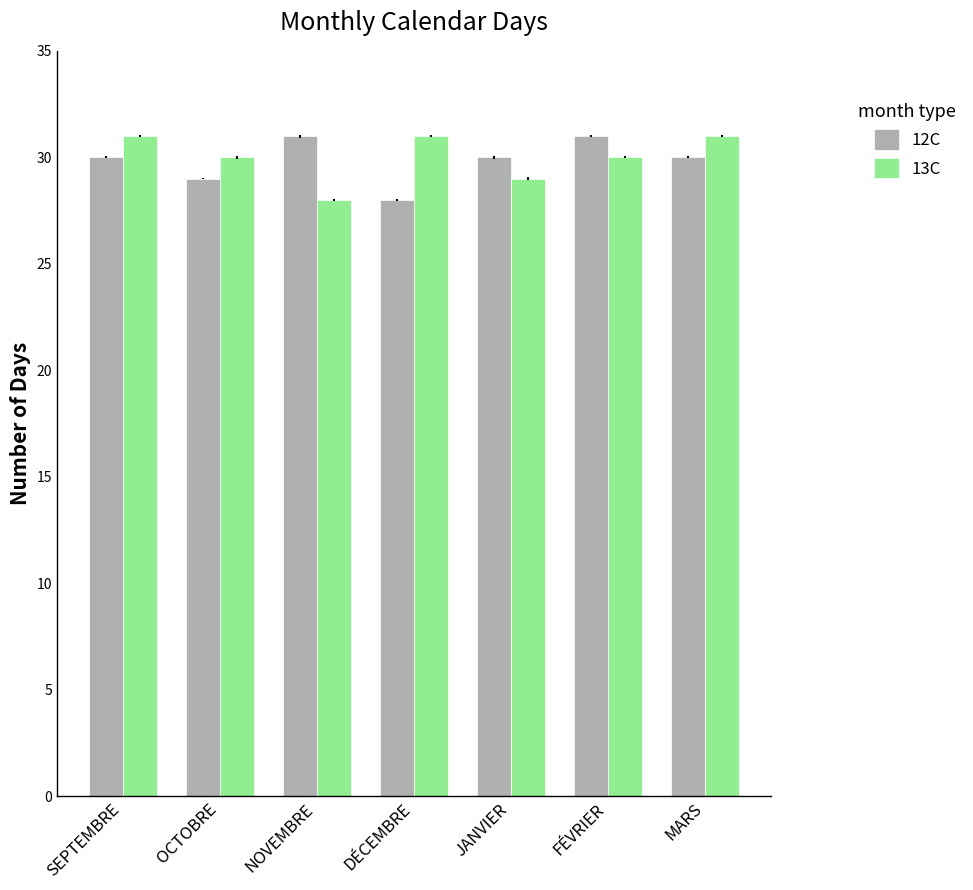

True or false: 12C has a value of 43 at OCTOBRE.

False